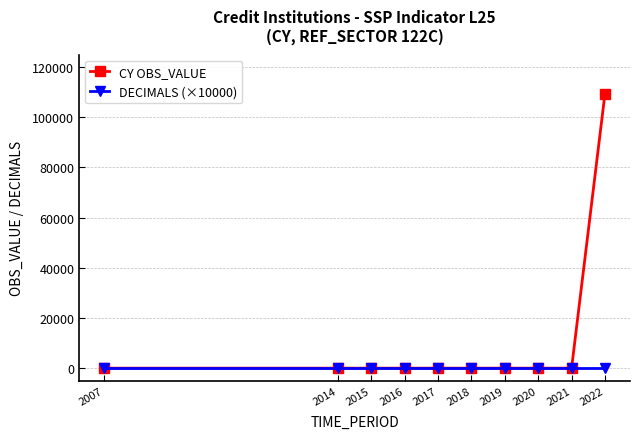

Which series has the largest total across all categories?

CY OBS_VALUE